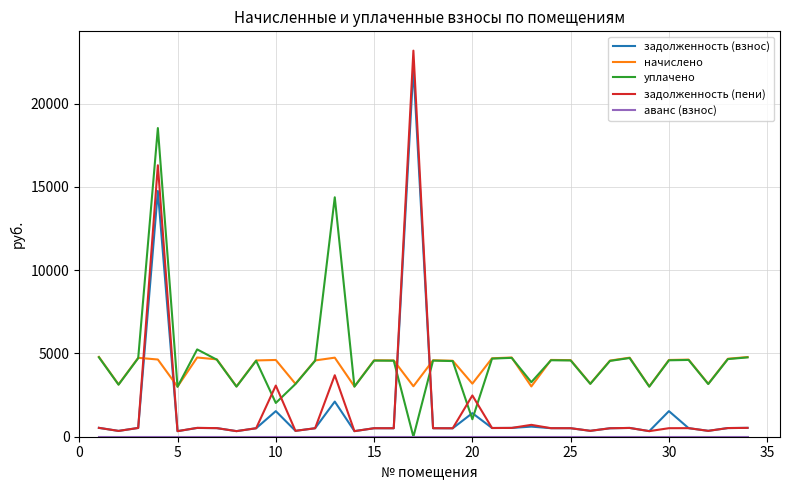

Which series has the widest spread of values?

задолженность (пени)